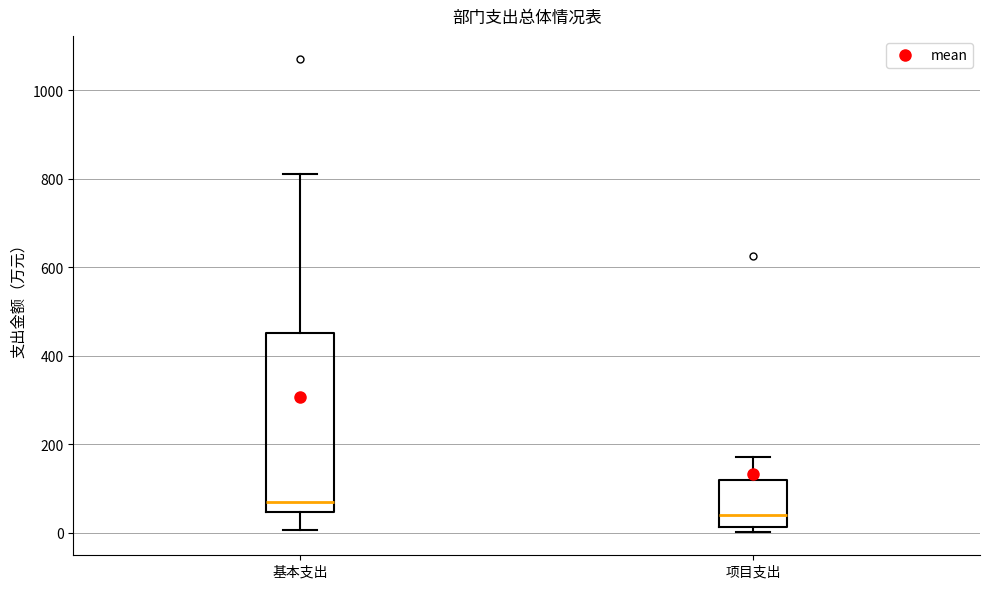

Reading left to right, transcribe this box plot: for each box, give where its median line is, the range the box spans, and where its two whiskers end, as read against the y-axis. The values are not printed on the chart, so give them approximately, as read against the axis.

基本支出: median 60, box 40 to 460, whiskers 0 to 820
项目支出: median 40, box 20 to 120, whiskers 0 to 180